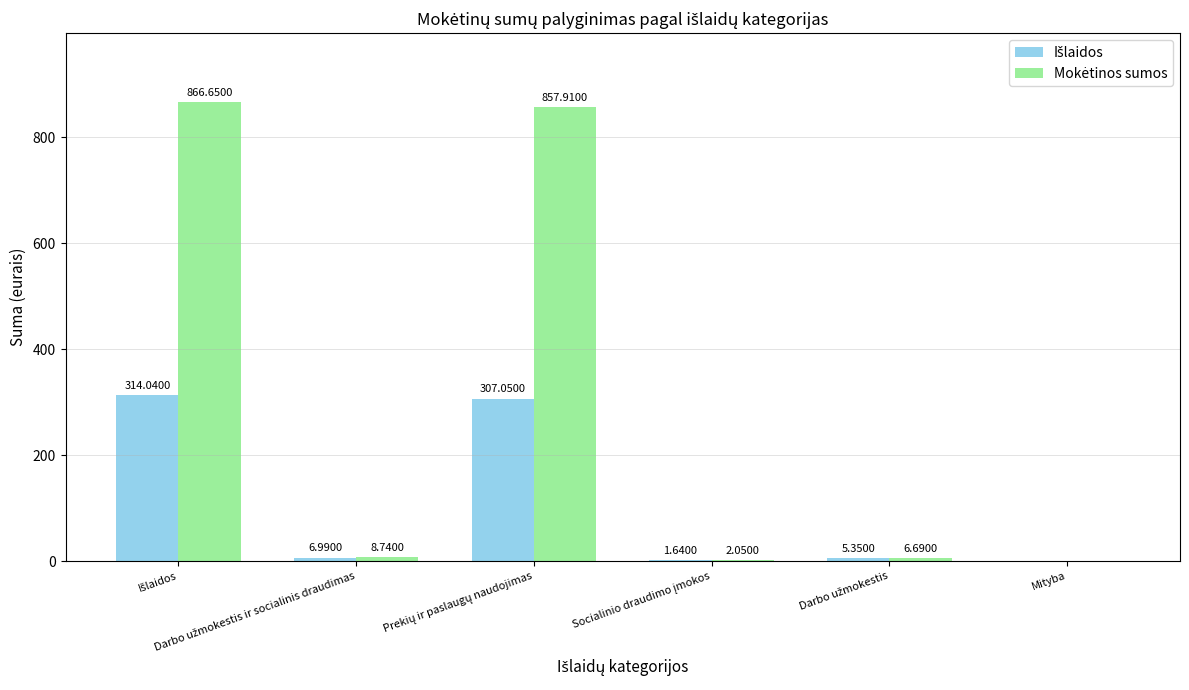

How many categories are shown in the chart?

6